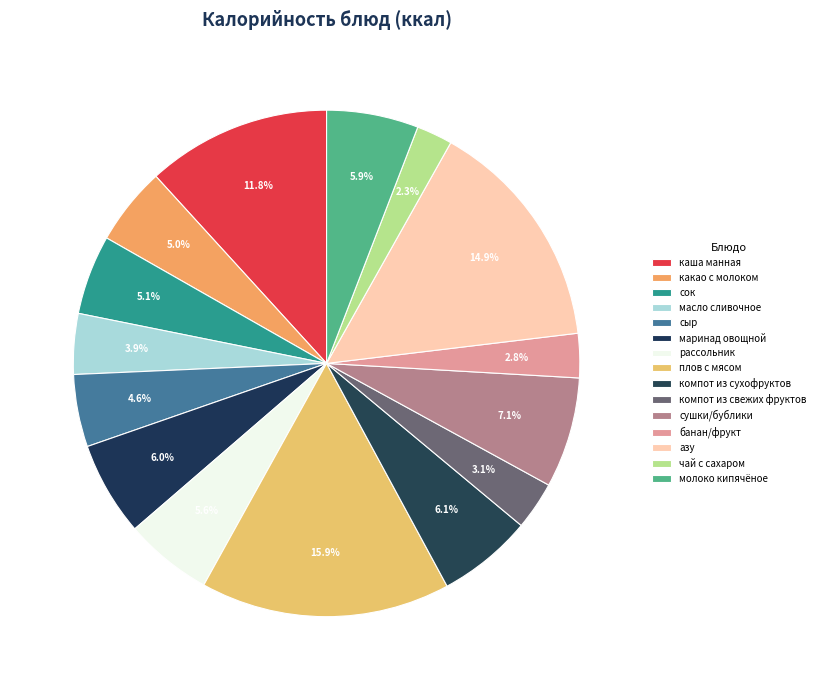

To the nearest percent, what is the combined percentage of компот из свежих фруктов and сушки/бублики?

10%